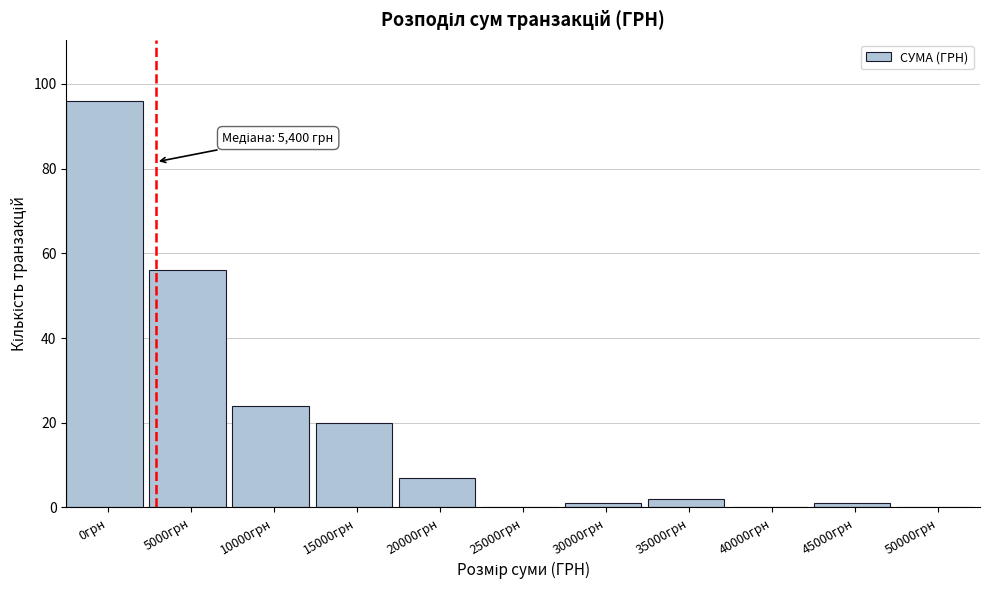

Reading right to left, list all the values displayed in this chart.

50000грн=0	45000грн=1	40000грн=0	35000грн=2	30000грн=1	25000грн=0	20000грн=7	15000грн=20	10000грн=24	5000грн=56	0грн=96